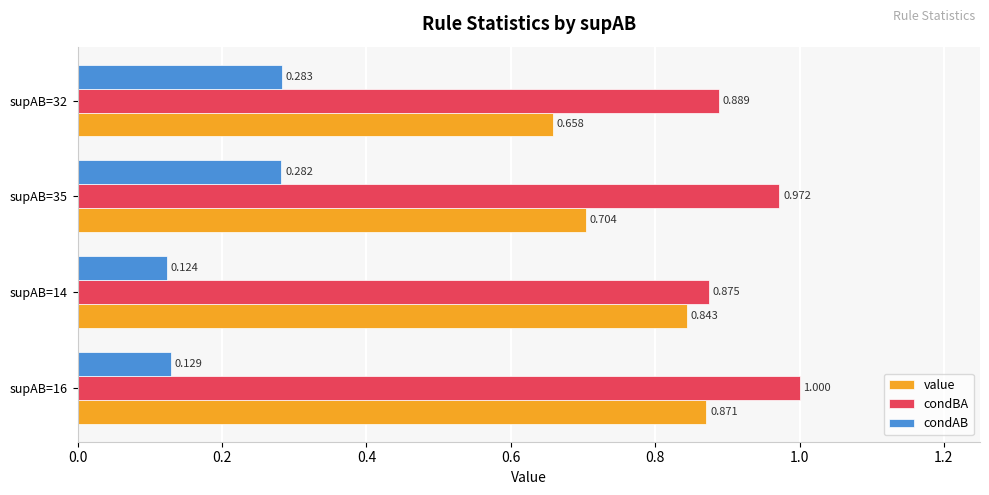

Count the number of categories in the chart.

4